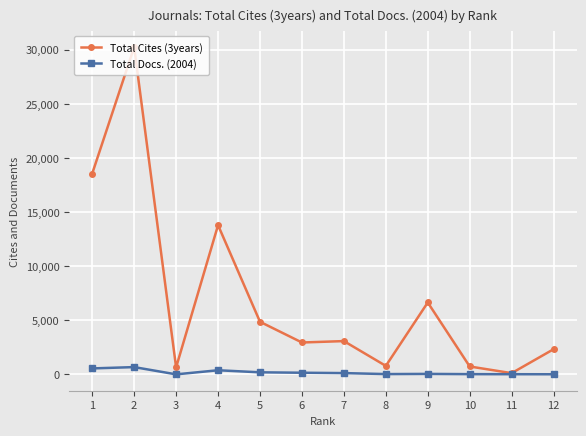

The value of Total Cites (3years) at 5 is 1395. True or false?

False